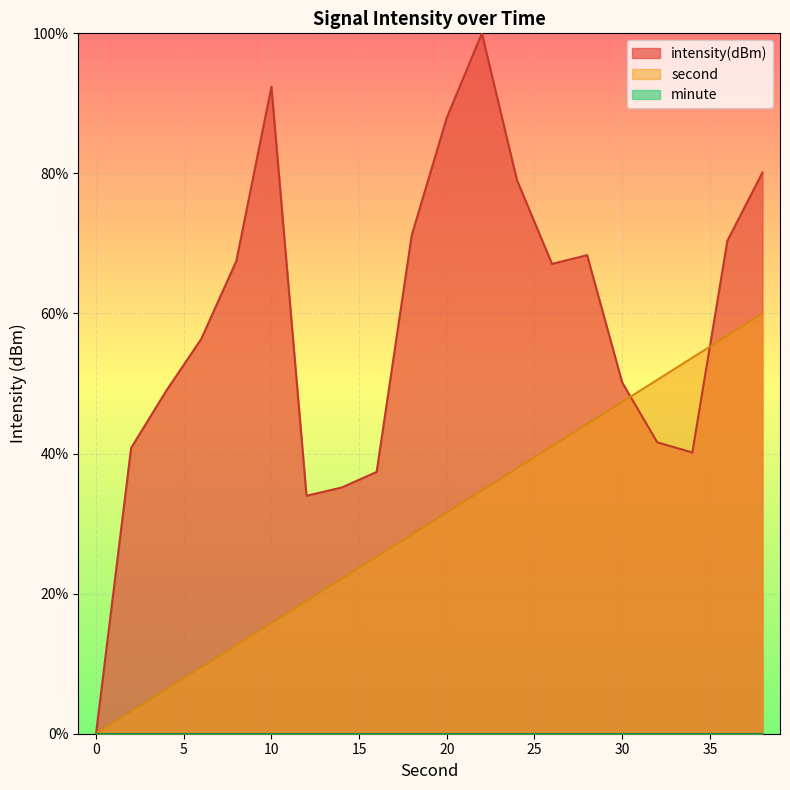

Where is second nearest to the value 30?

20